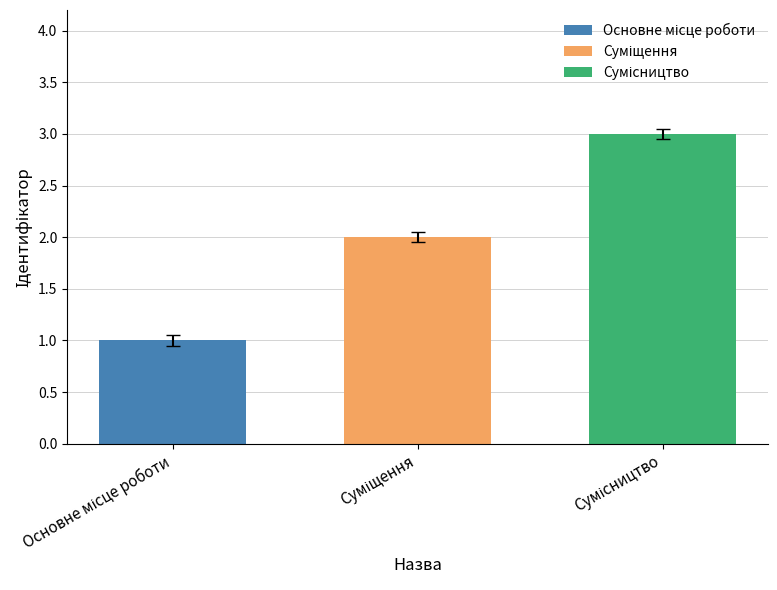

What is the greatest value displayed?

3